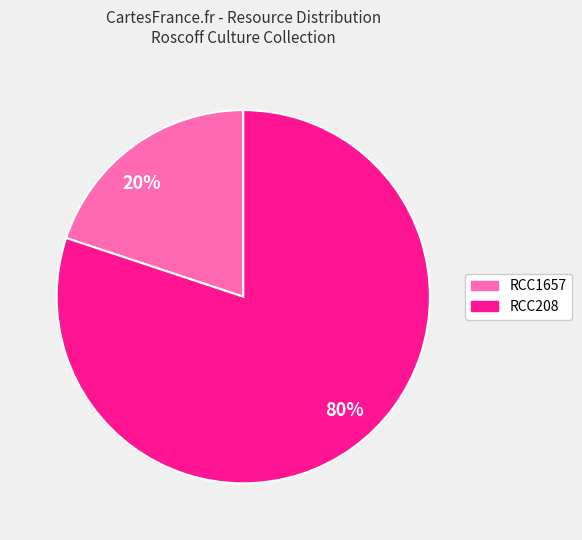

Is there a majority slice in this chart?

Yes